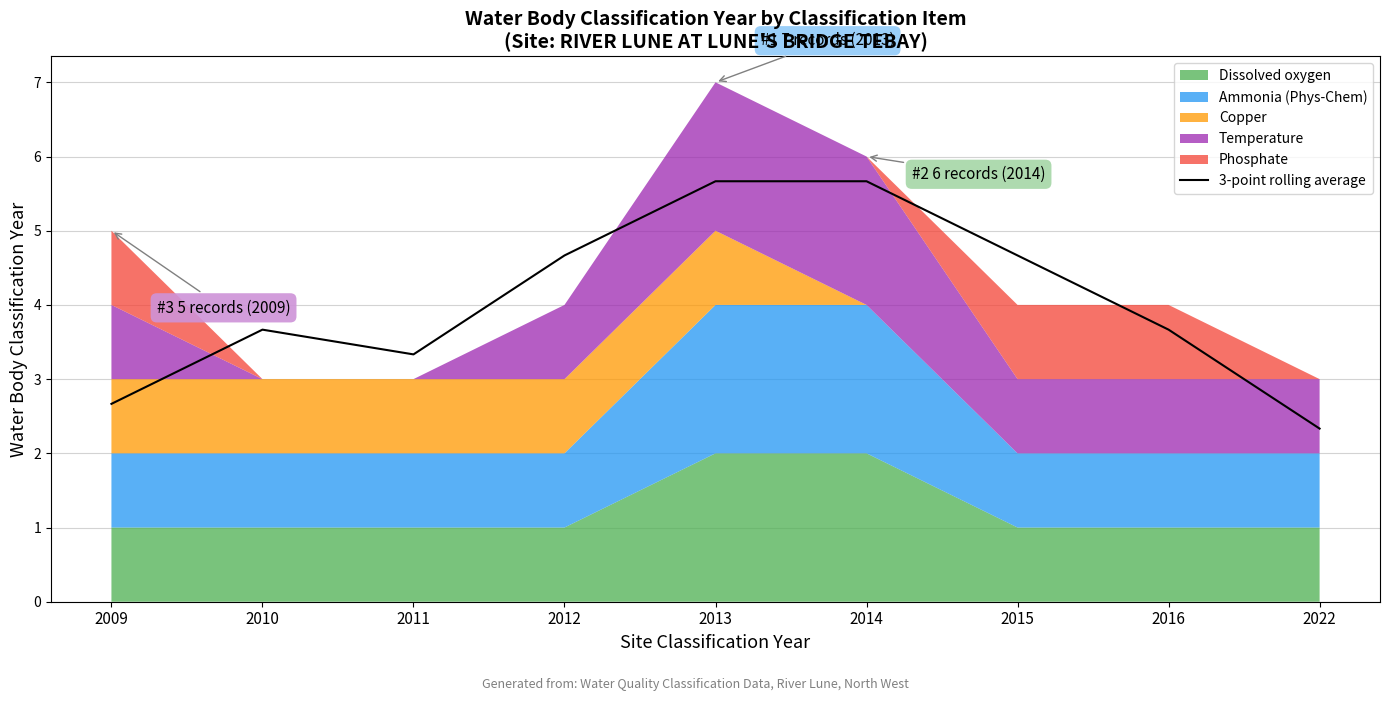

What is the approximate value at 2022?

2.3